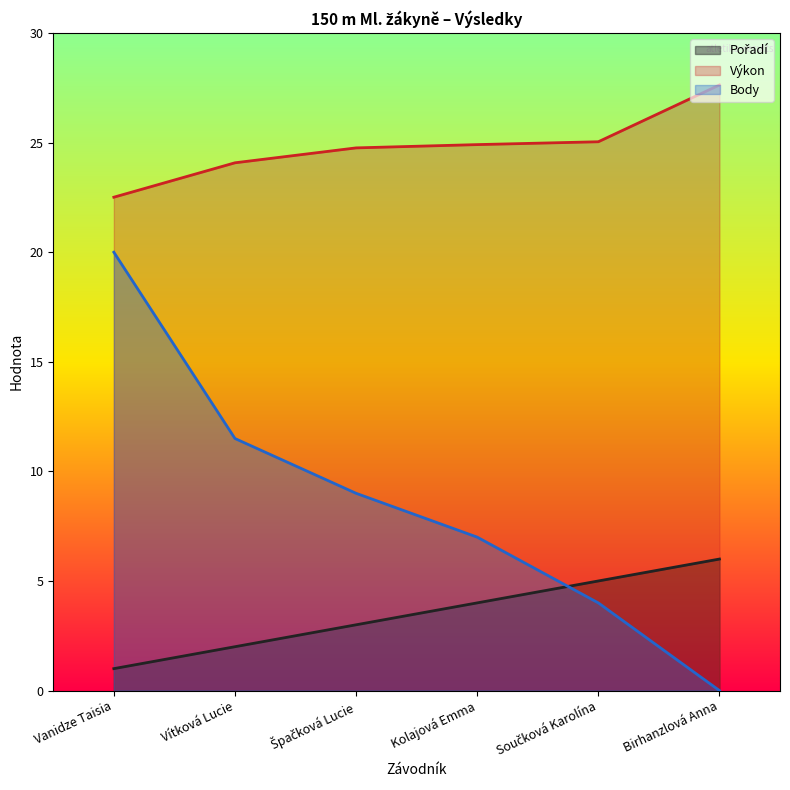

Which has a higher value, Birhanzlová Anna or Kolajová Emma?

Birhanzlová Anna